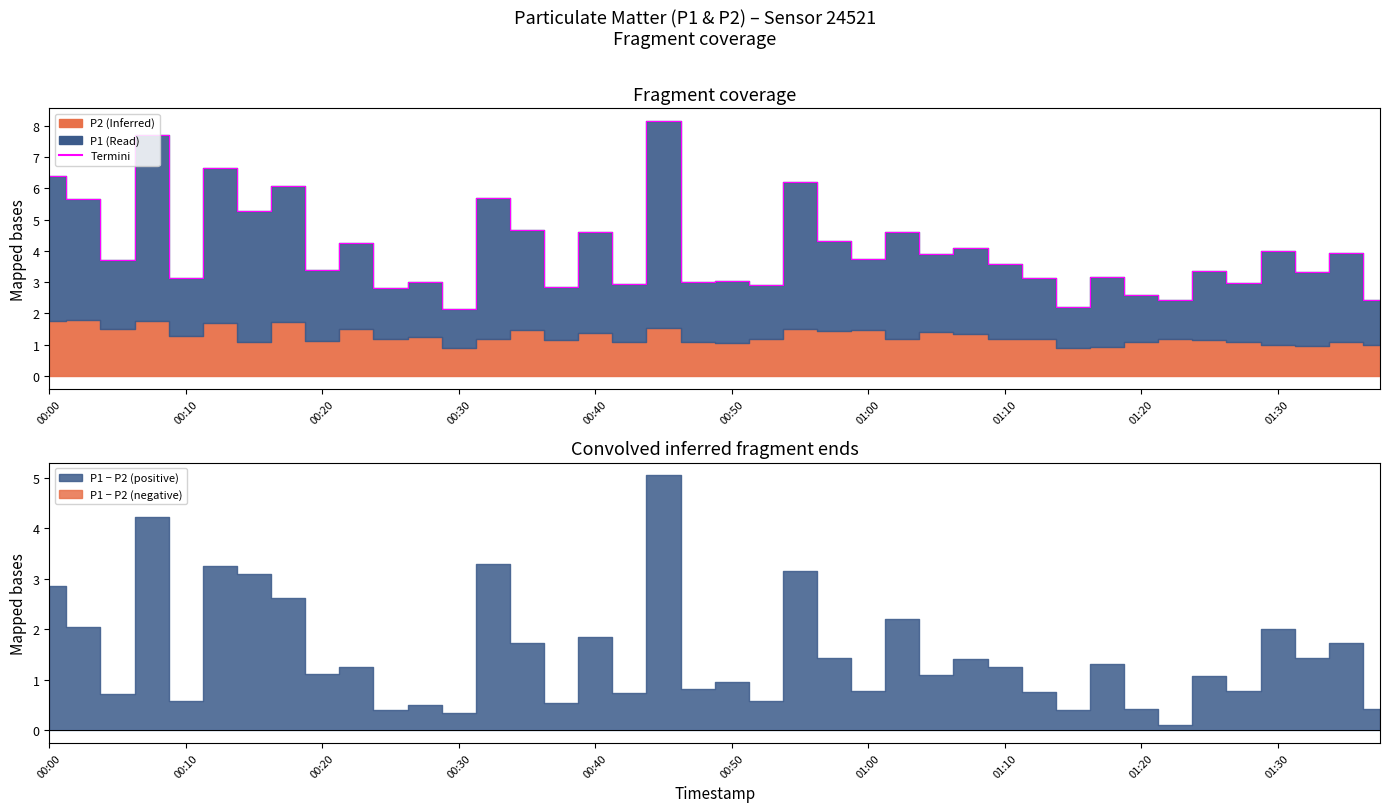

Is it true that the value at 29 is 3.1?

True